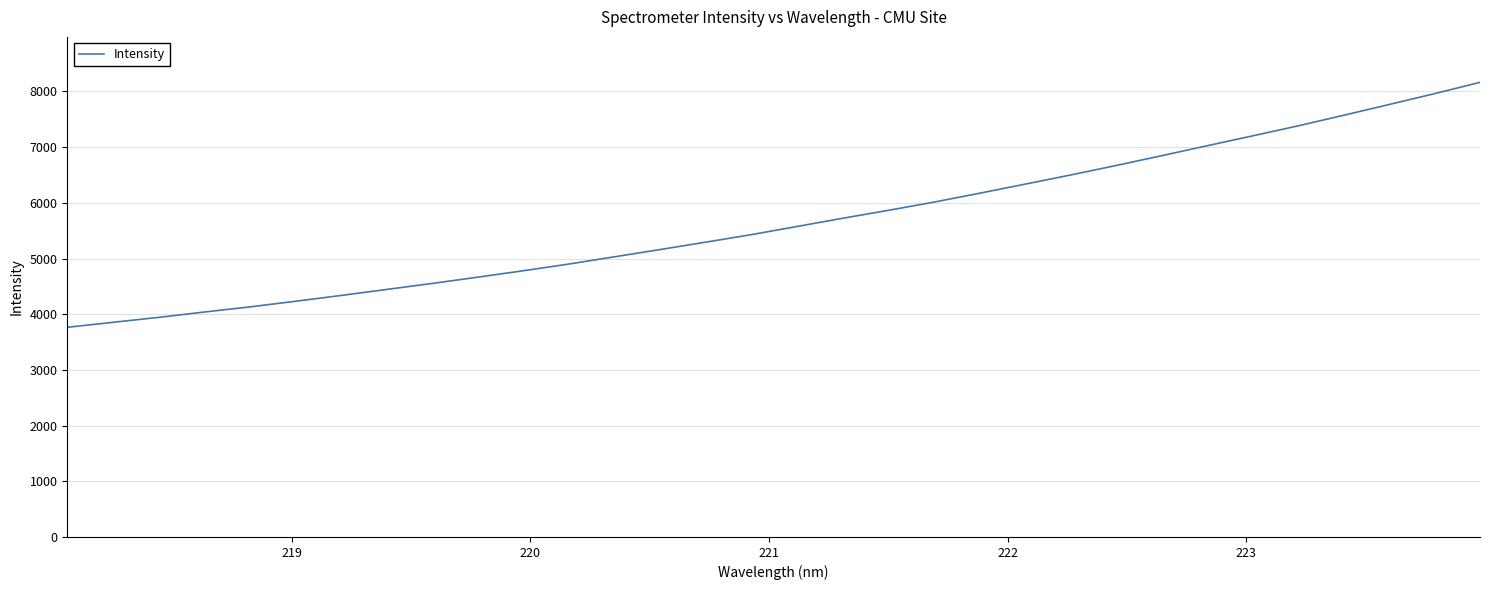

What is the maximum value shown in the chart?

8163.1